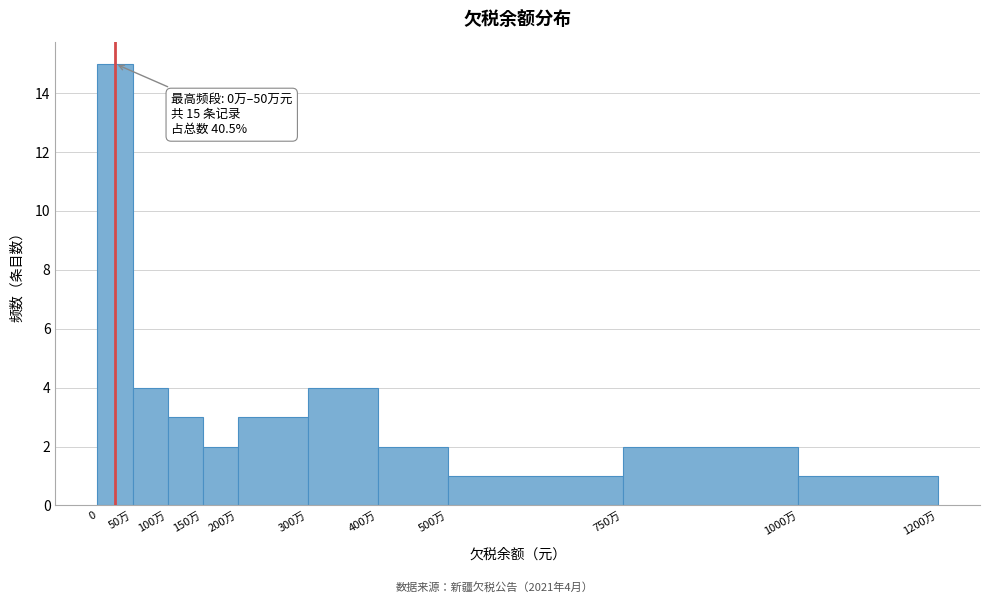

Reading right to left, transcribe all the data shown in this chart.

1000万=1	750万=2	500万=1	400万=2	300万=4	200万=3	150万=2	100万=3	50万=4	0=15